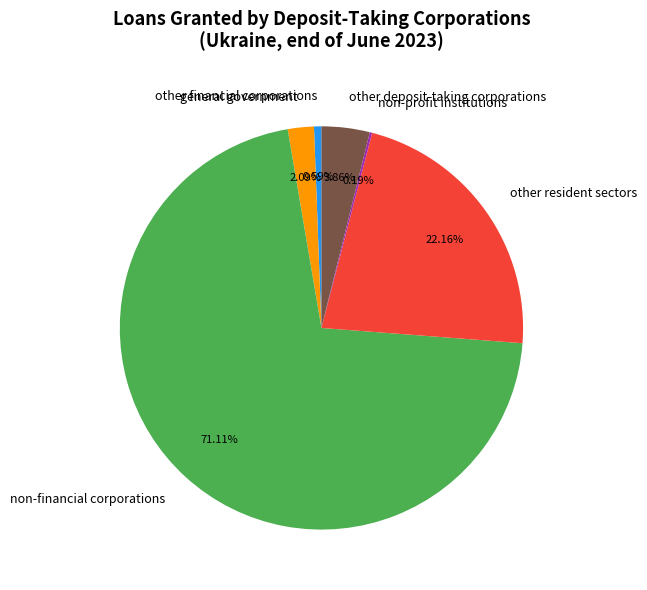

Is other deposit-taking corporations the majority of the pie?

No